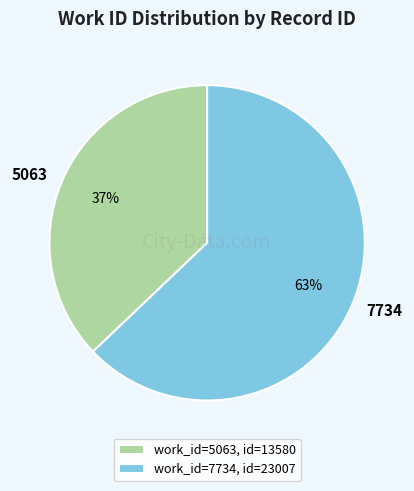

How many segments does this pie chart have?

2